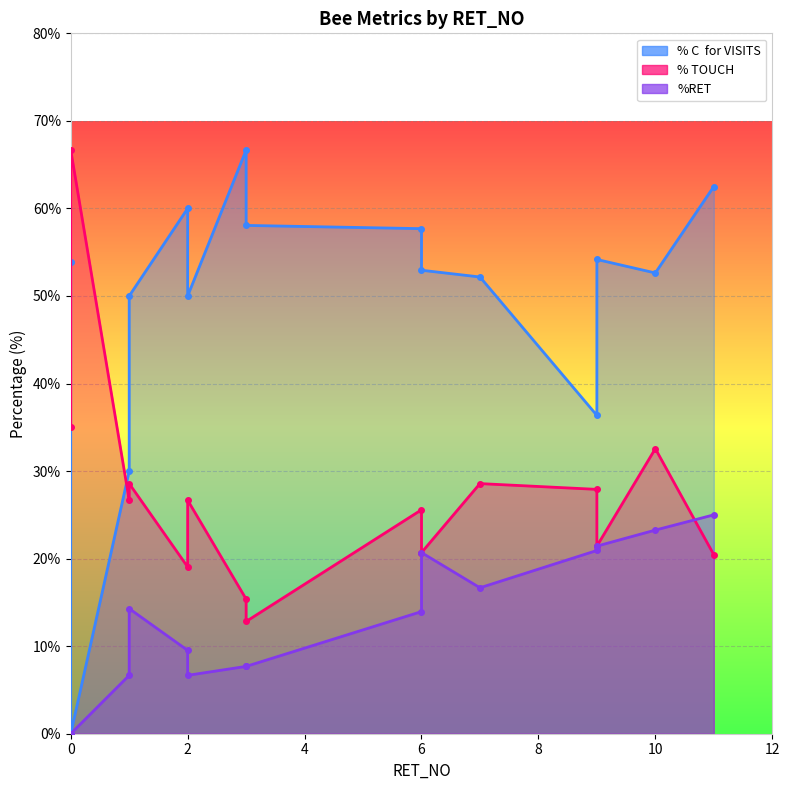

The %RET series shows -12.1 at 0. True or false?

False